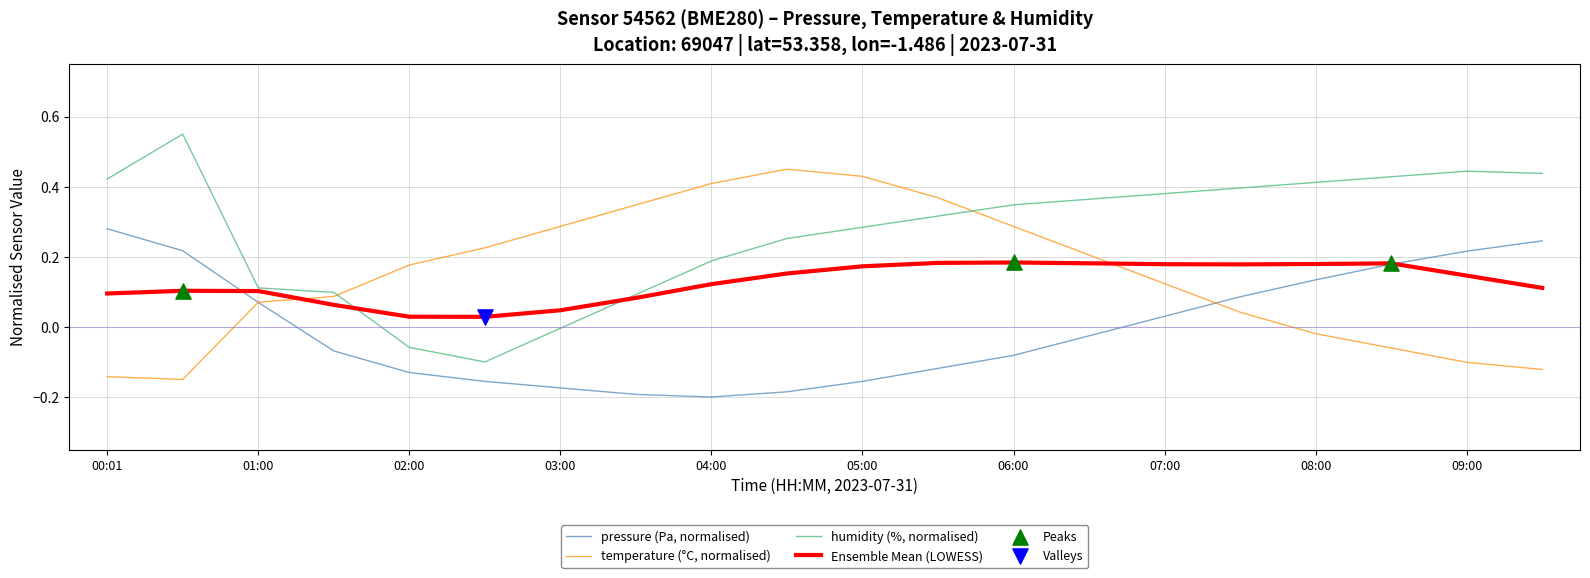

Which series has the widest spread of values?

humidity (%, normalised)